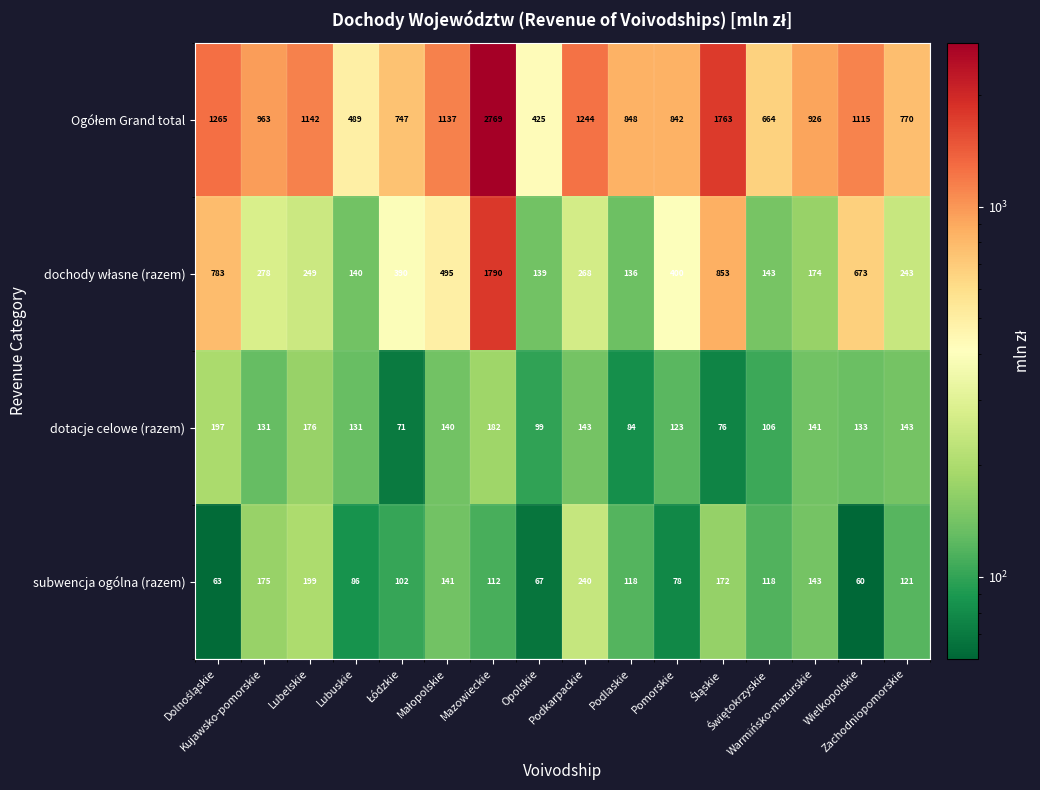

What is the smallest value displayed?

60